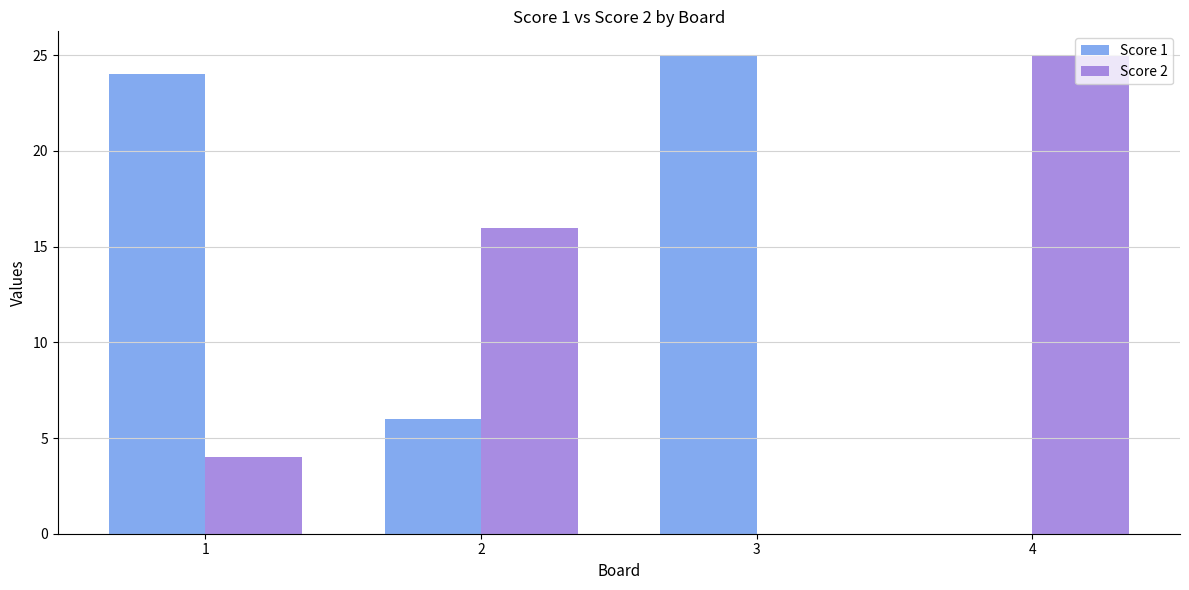

How many series are shown in this chart?

2